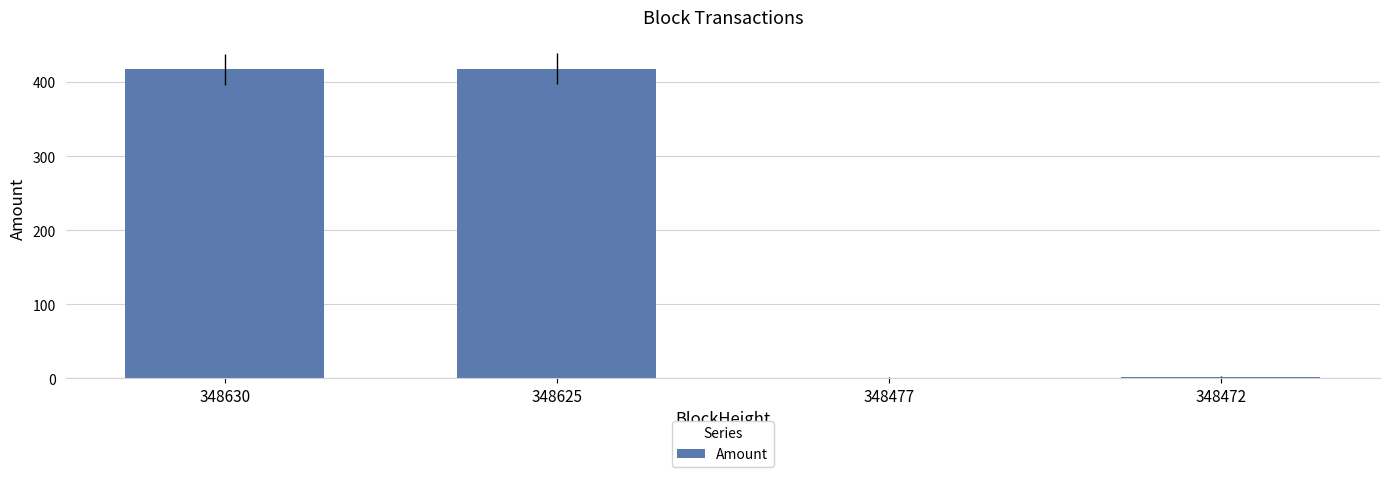

What is the sum of all values?

839.5